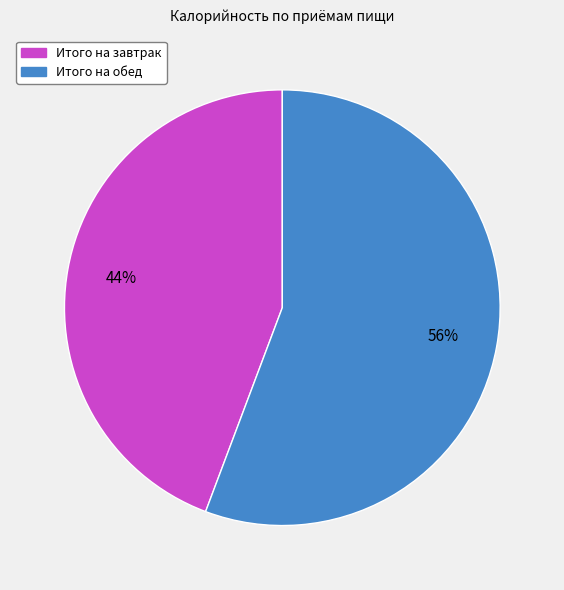

To the nearest percent, what is the average slice percentage?

50%